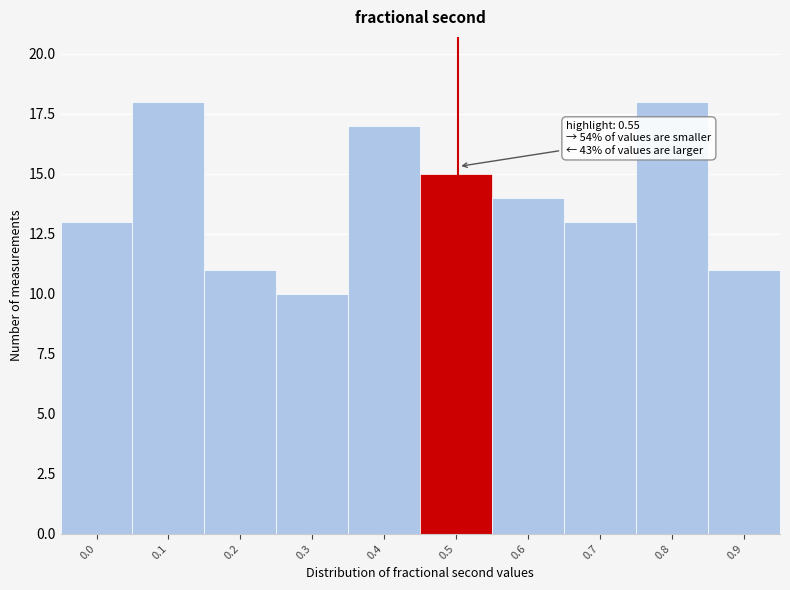

Reading left to right, list all the values displayed in this chart.

13	18	11	10	17	15	14	13	18	11